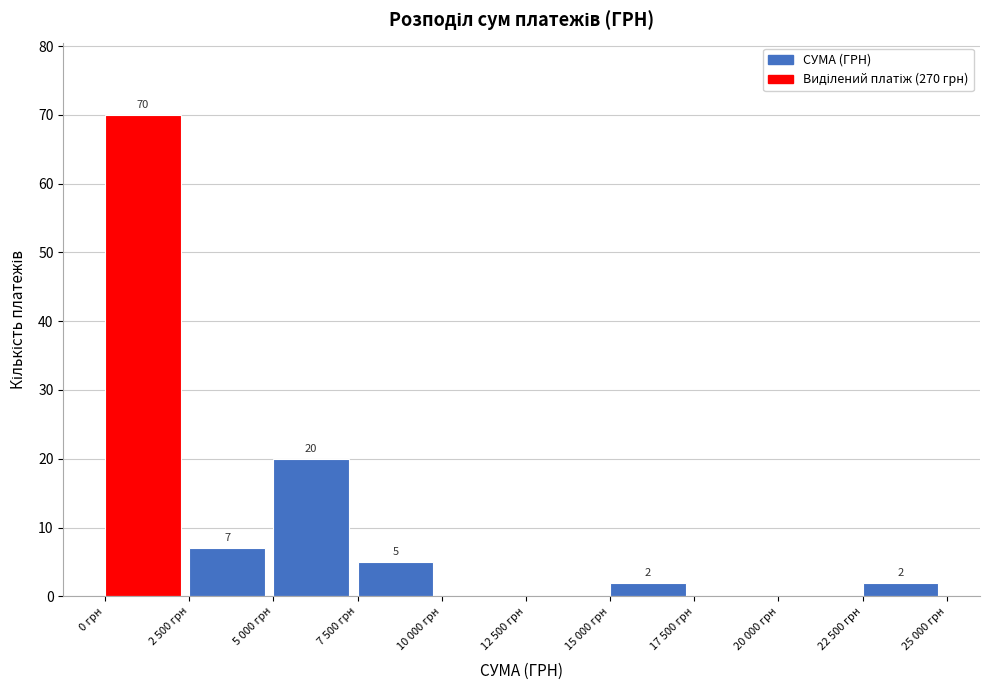

Reading left to right, list all the values displayed in this chart.

0 грн=70	2 500 грн=7	5 000 грн=20	7 500 грн=5	10 000 грн=0	12 500 грн=0	15 000 грн=2	17 500 грн=0	20 000 грн=0	22 500 грн=2